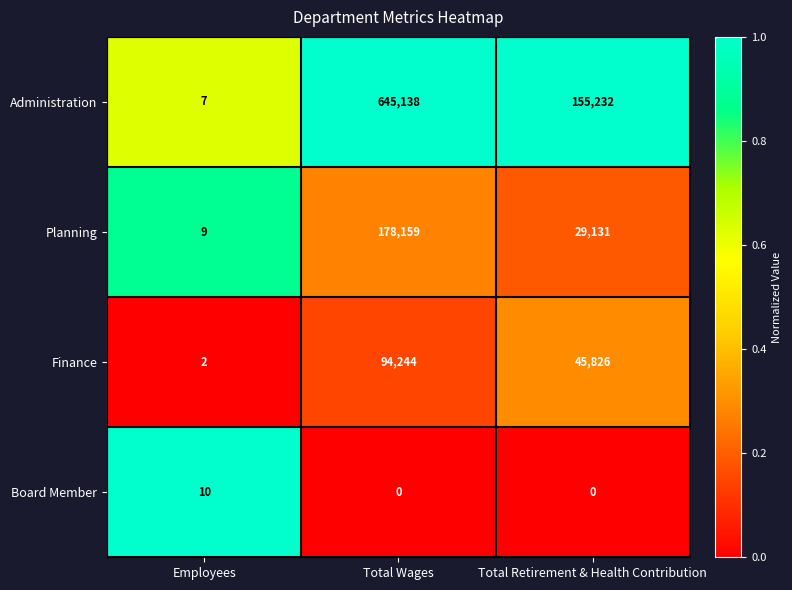

Which series has the largest total across all categories?

Administration